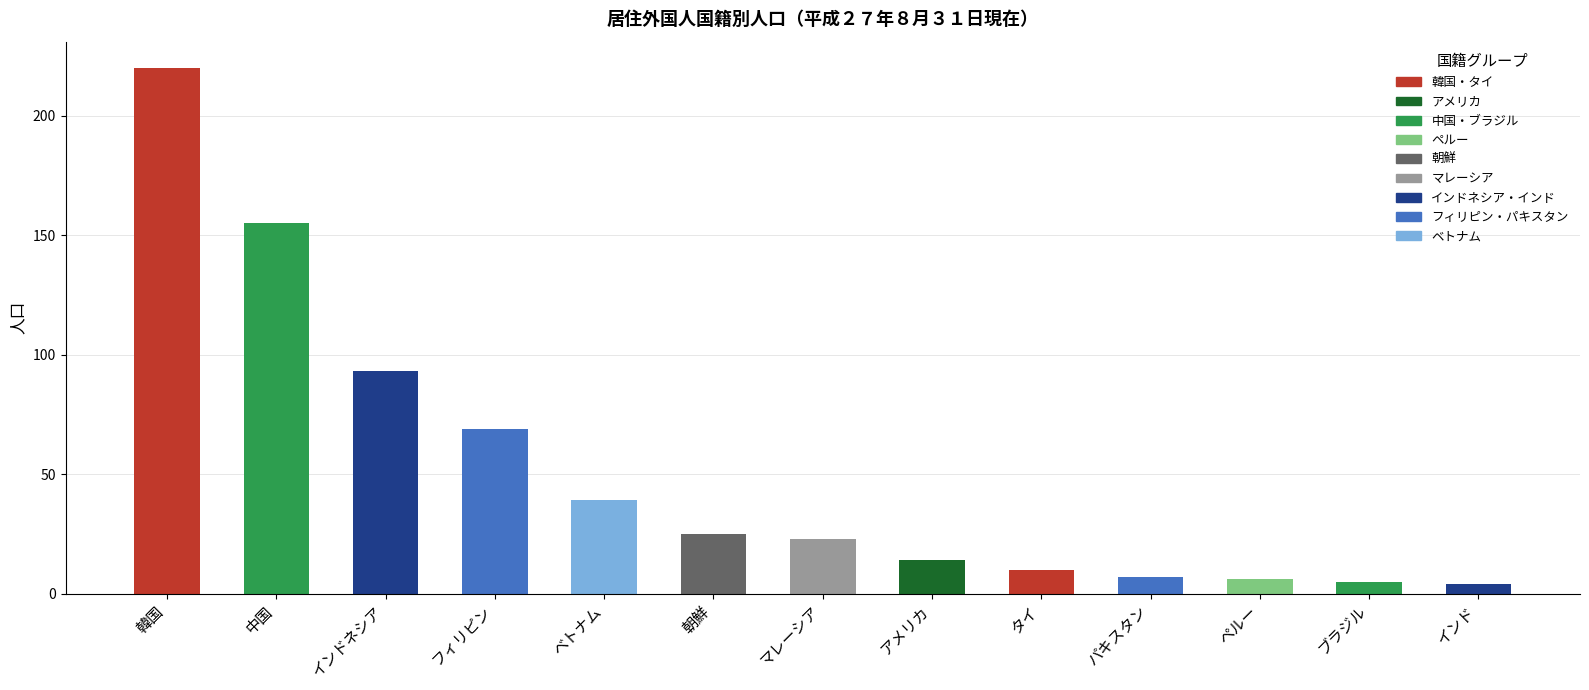

Are the bars horizontal?

No